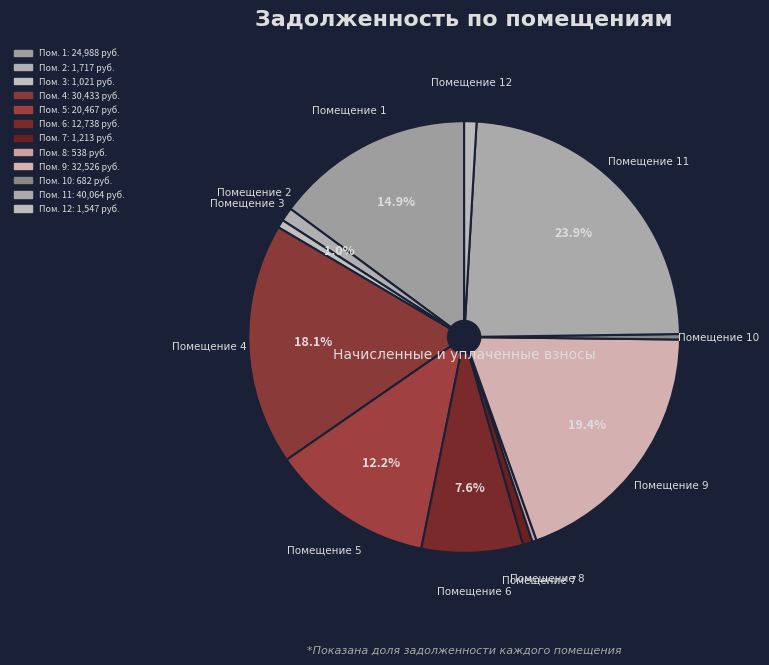

Which category has the biggest portion of the pie?

11